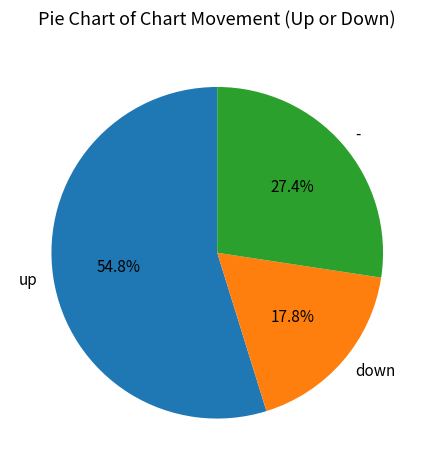

To the nearest percent, what portion does up represent?

55%